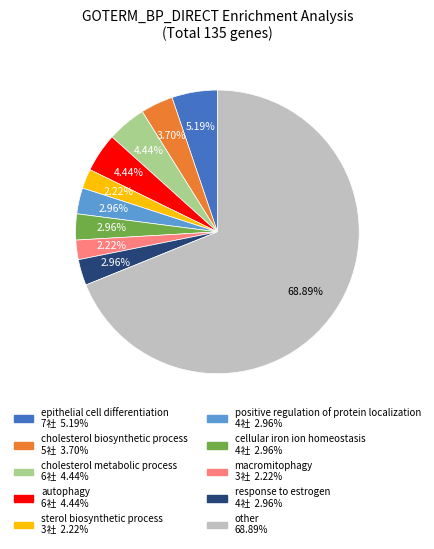

The macromitophagy slice represents 2% of the pie. True or false?

True